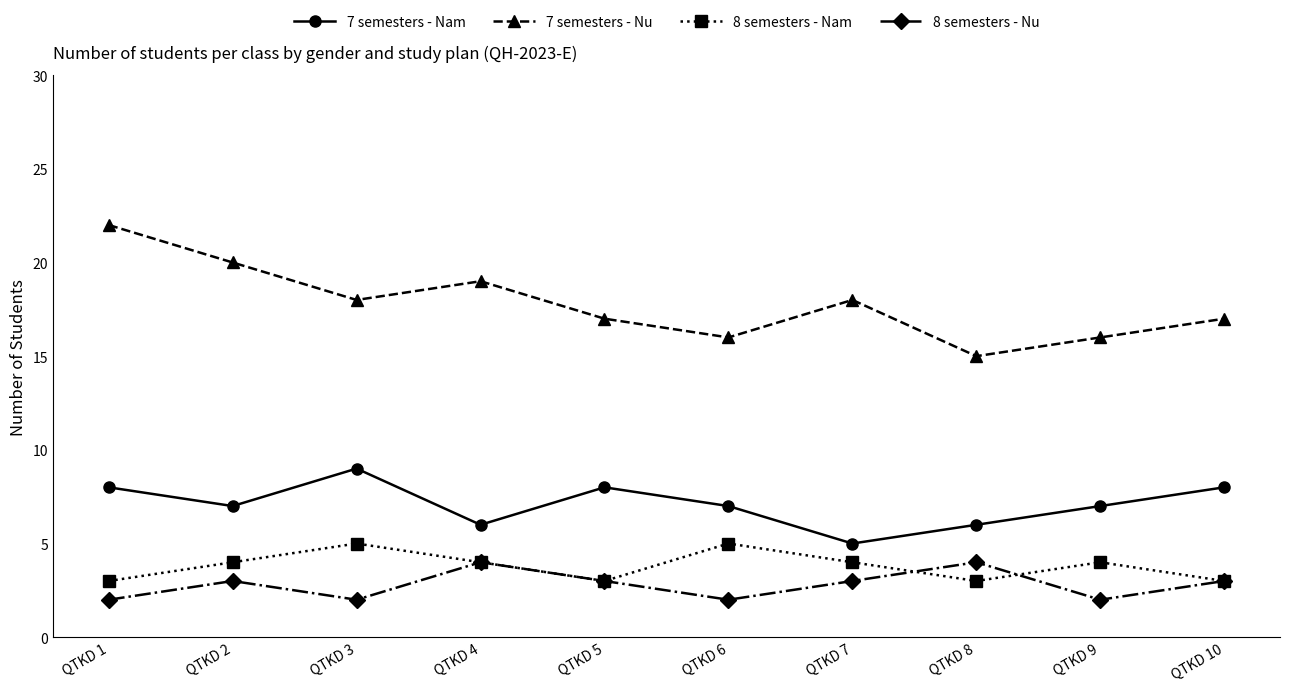

How many lines are shown in the chart?

4